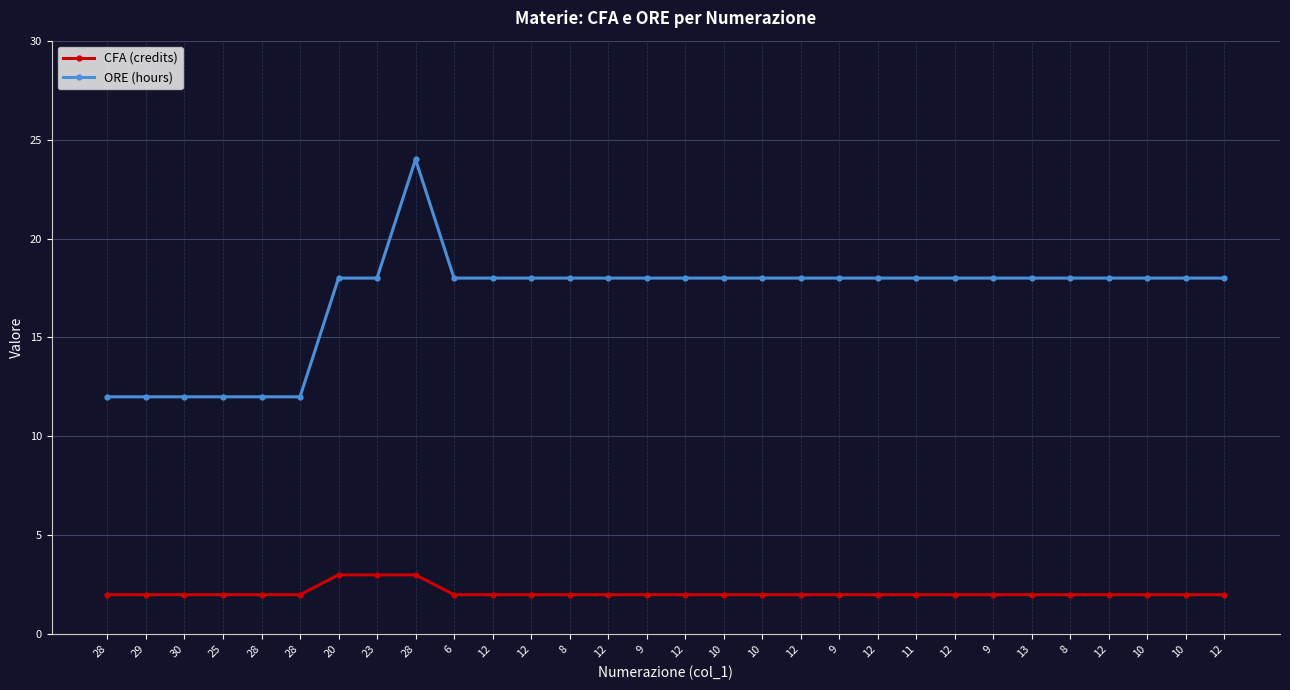

Count the number of data series in this chart.

2